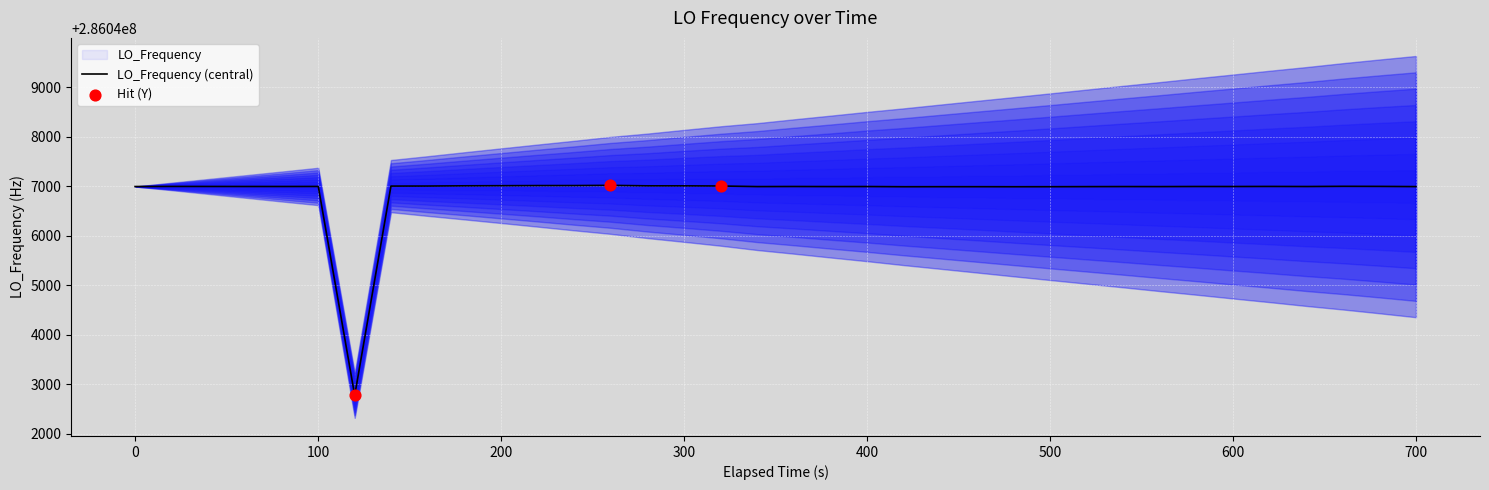

What is the minimum value for LO_Frequency (central)?

286042776.6